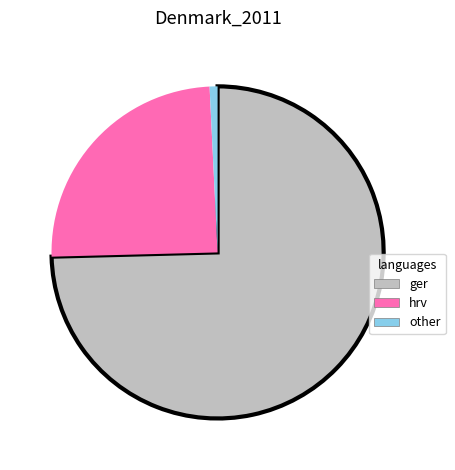

Is there a majority slice in this chart?

Yes